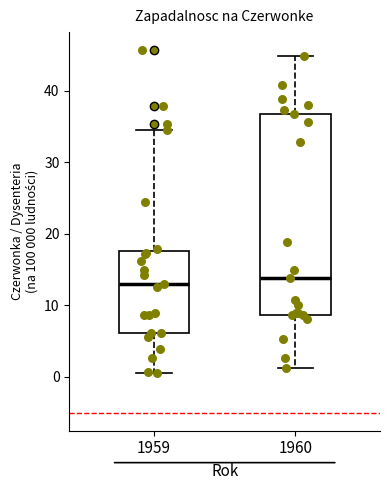

Which box is the tallest, from its lower edge to its upper edge?

1960